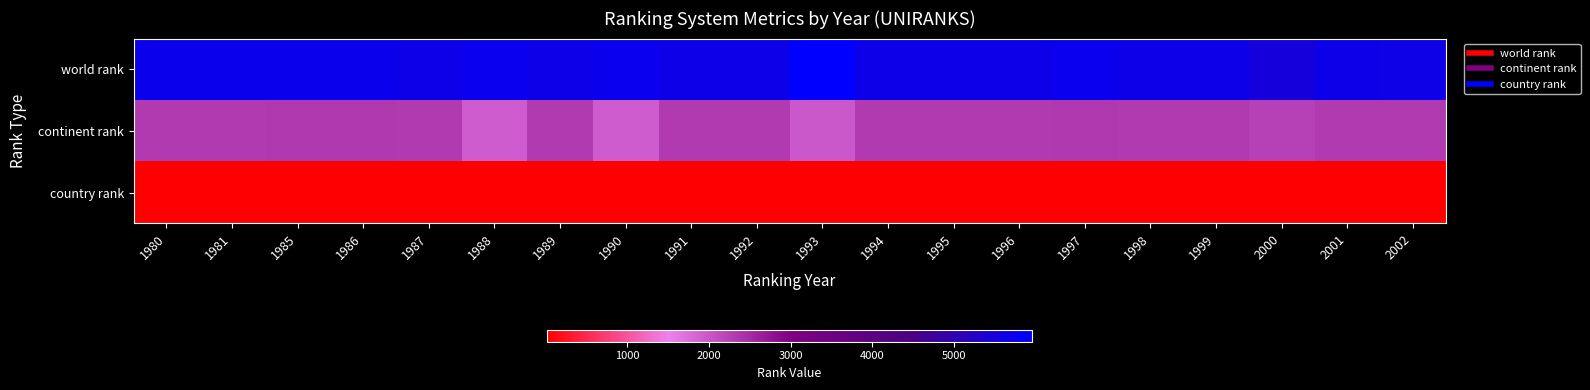

Which has a higher value, 1999 or 1998?

1999